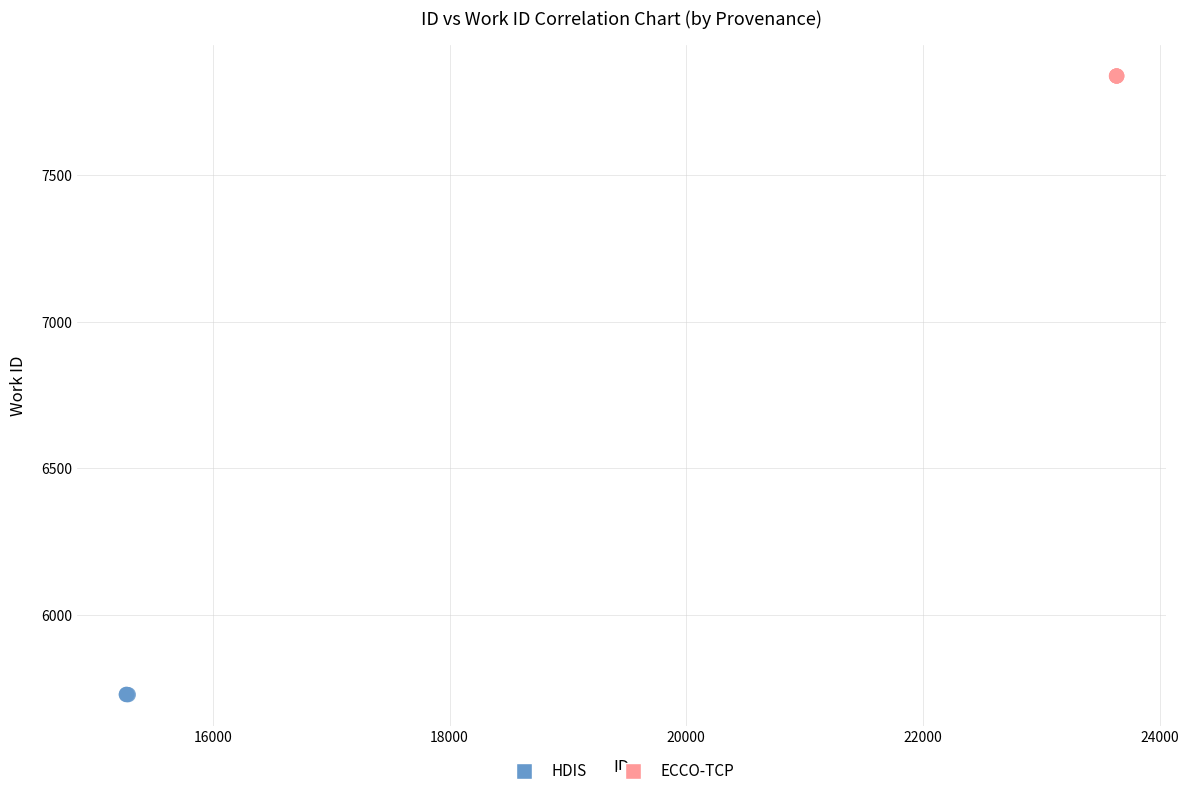

What are all the series names shown in the legend?

HDIS, ECCO-TCP